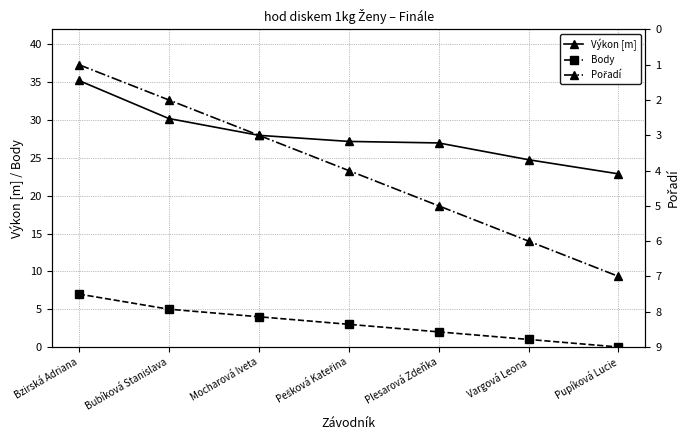

Does the chart have visible grid lines?

Yes